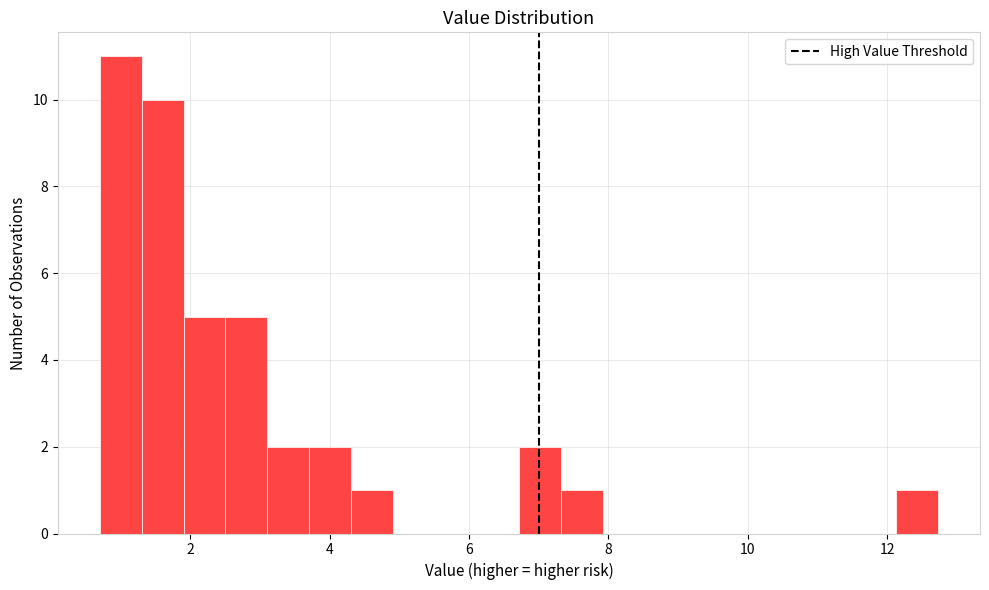

Read against the x-axis, roughly where is the centre of the tallest bar?

1.0